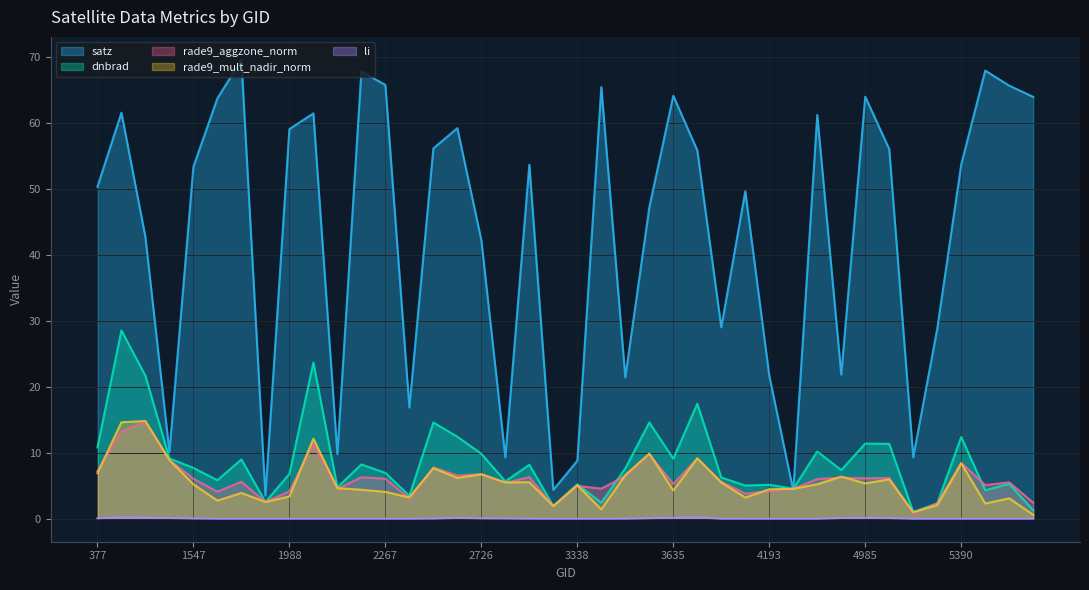

How many series are shown in this chart?

5